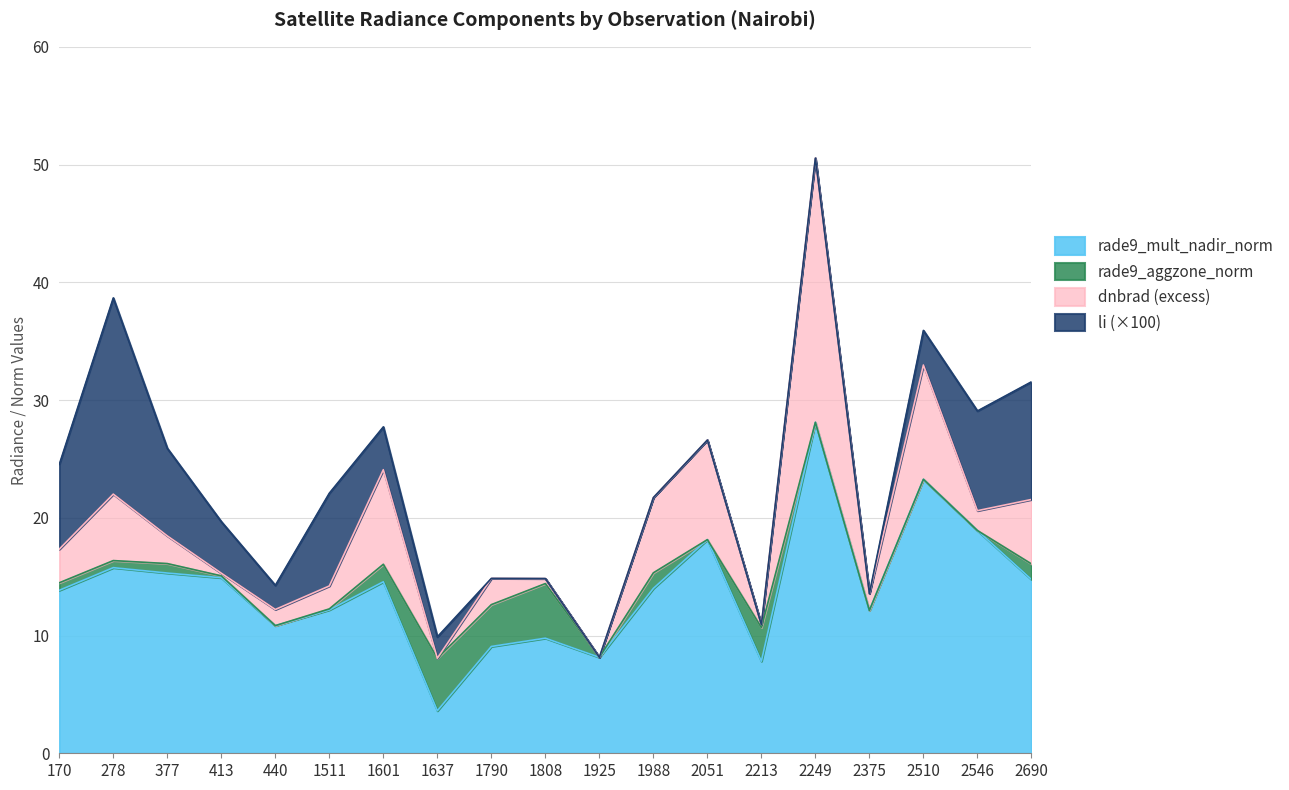

How many data points does each series have?

19